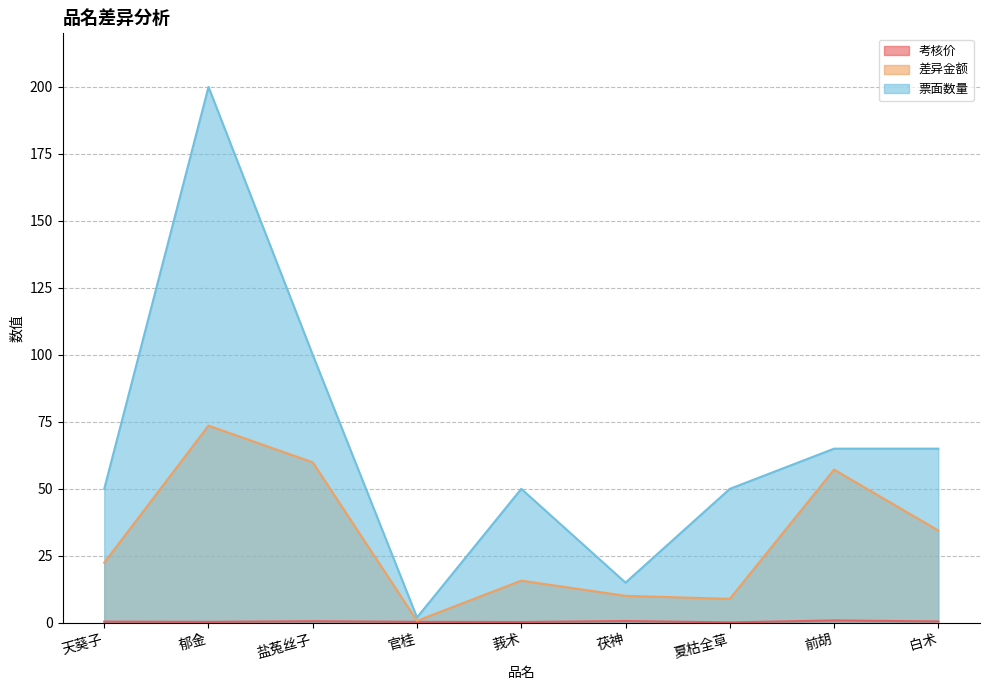

What are all the series names shown in the legend?

考核价, 差异金额, 票面数量